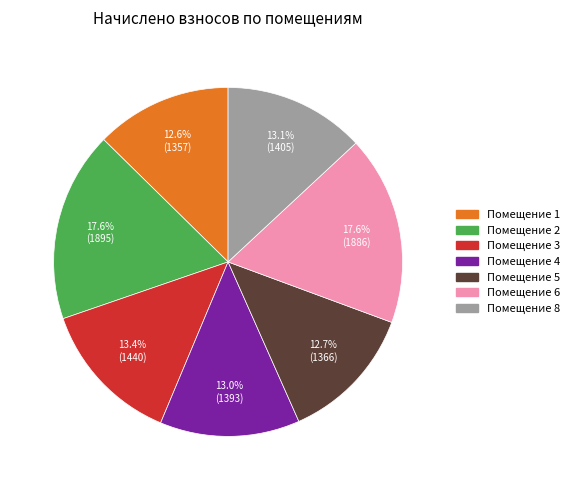

To the nearest percent, what is the average slice percentage?

14%